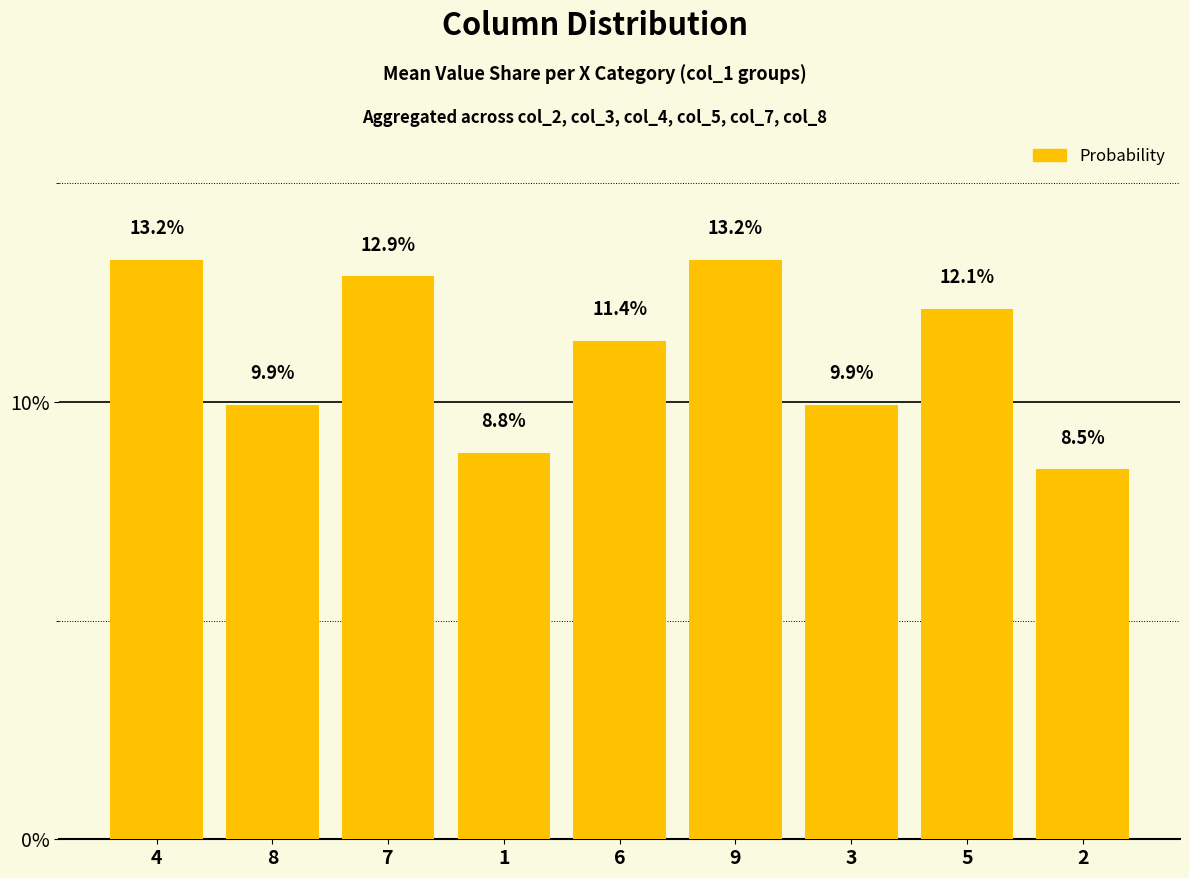

The value at 7 is 20.7. True or false?

False